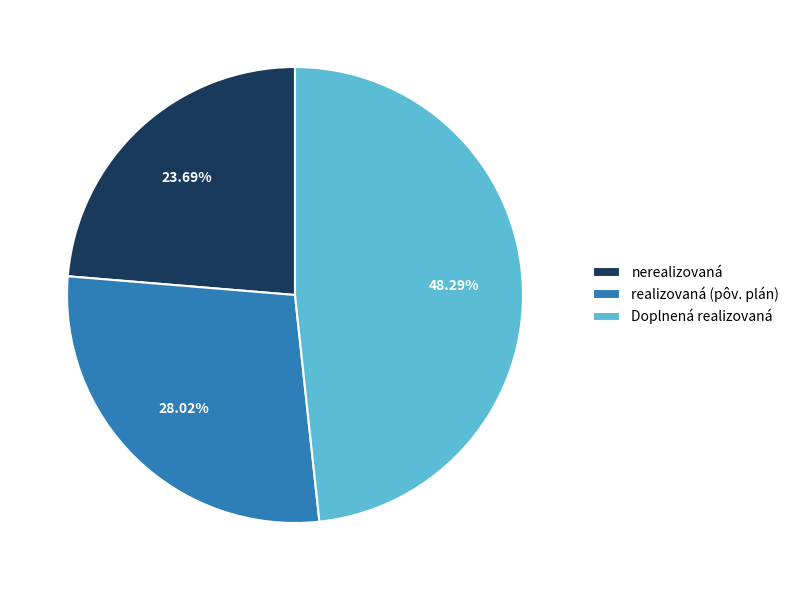

Count the number of slices in the pie.

3